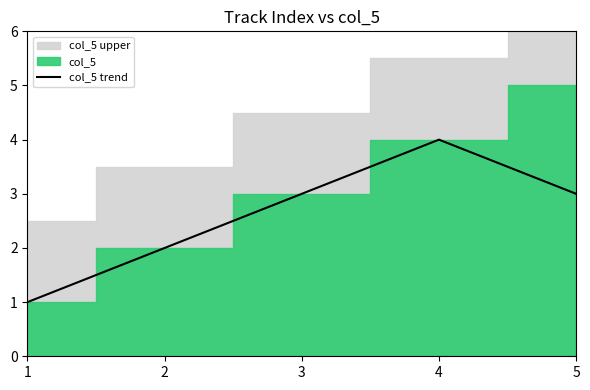

What is the smallest value displayed?

1.0